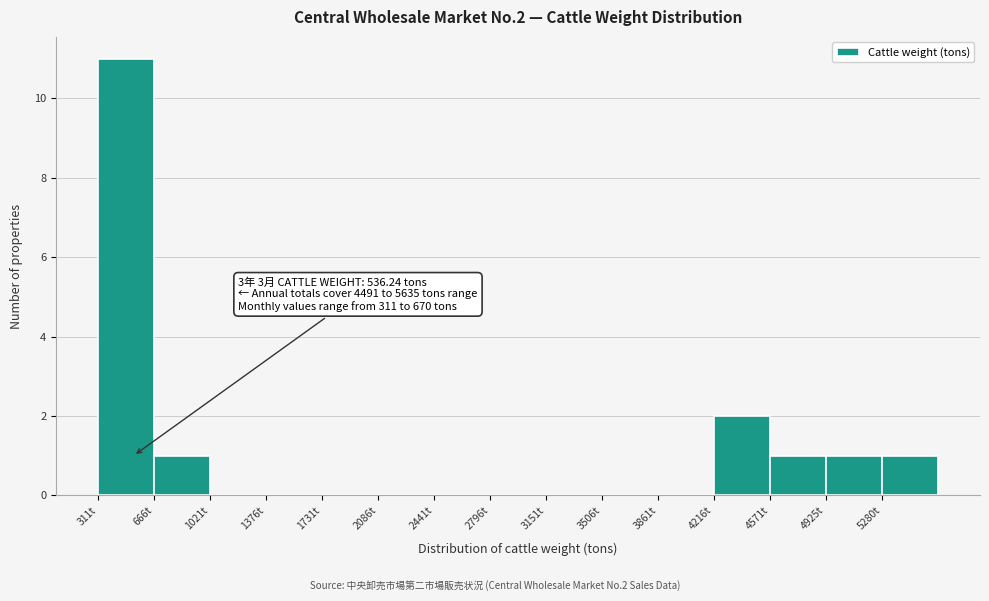

Which range on the x-axis has the tallest bar?

300 to 650